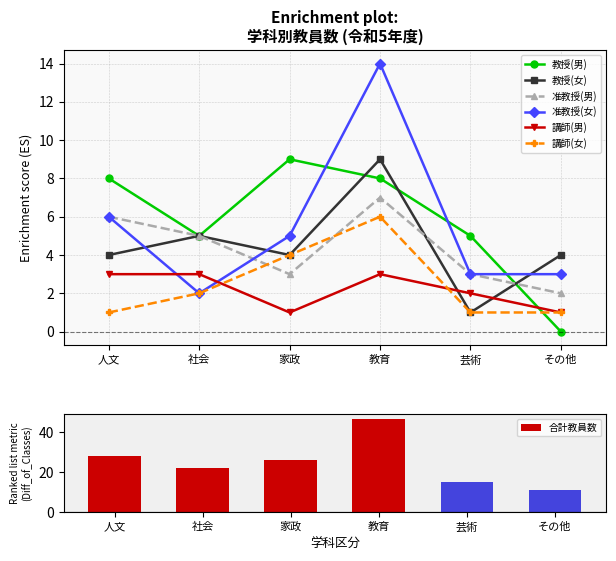

List the labels in order of 准教授(女) value, largest first.

教育, 人文, 家政, 芸術, その他, 社会